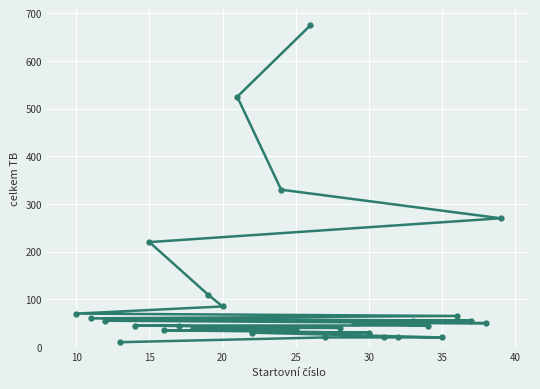

Does the chart display data point markers on the line(s)?

Yes